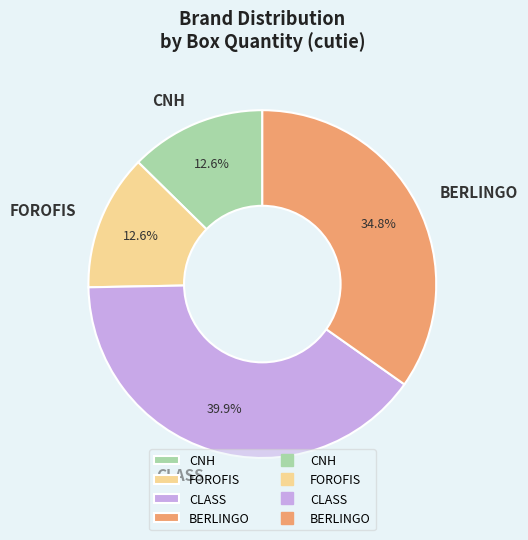

What percentage is the CLASS slice, to the nearest percent?

40%